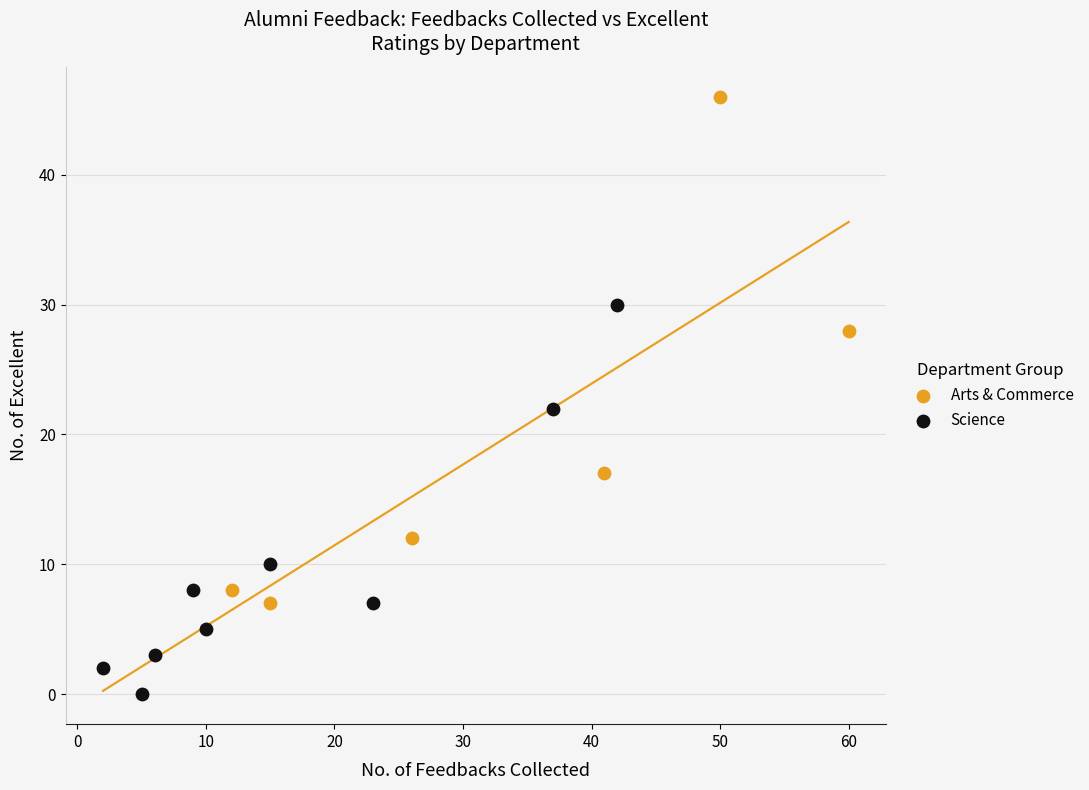

Which series reaches the maximum Y coordinate?

Arts & Commerce